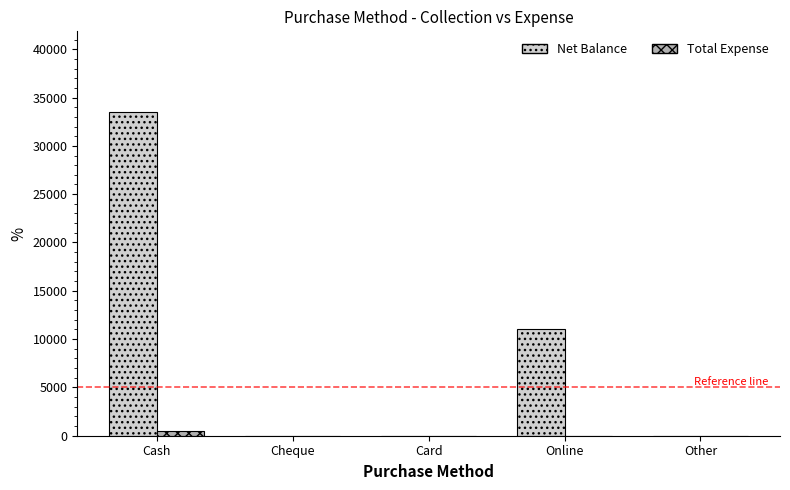

What is the maximum value shown in the chart?

33480